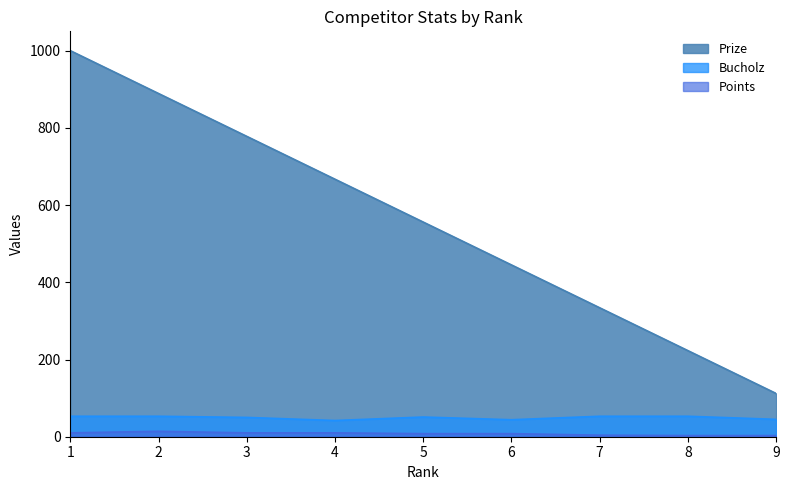

Reading right to left, extract all data points from this chart.

Prize: 9=112	8=223	7=334	6=445	5=556	4=667	3=778	2=889	1=1000
Bucholz: 9=45	8=53	7=53	6=44	5=51	4=42	3=50	2=53	1=53
Points: 9=3	8=3	7=4	6=8	5=8	4=10	3=10	2=14	1=10